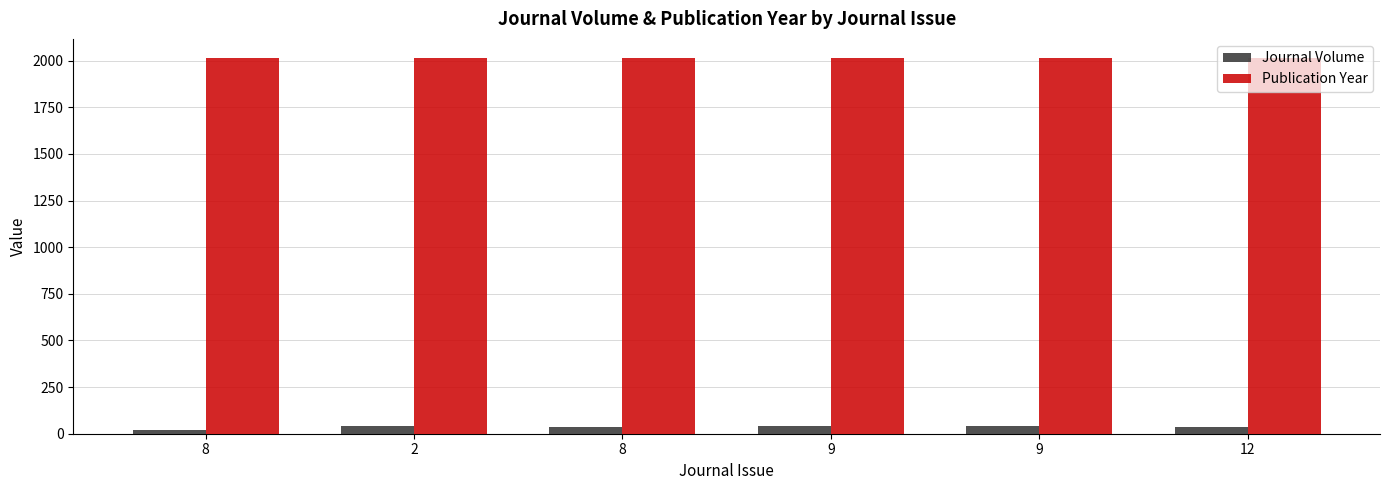

How many groups of bars are there?

6